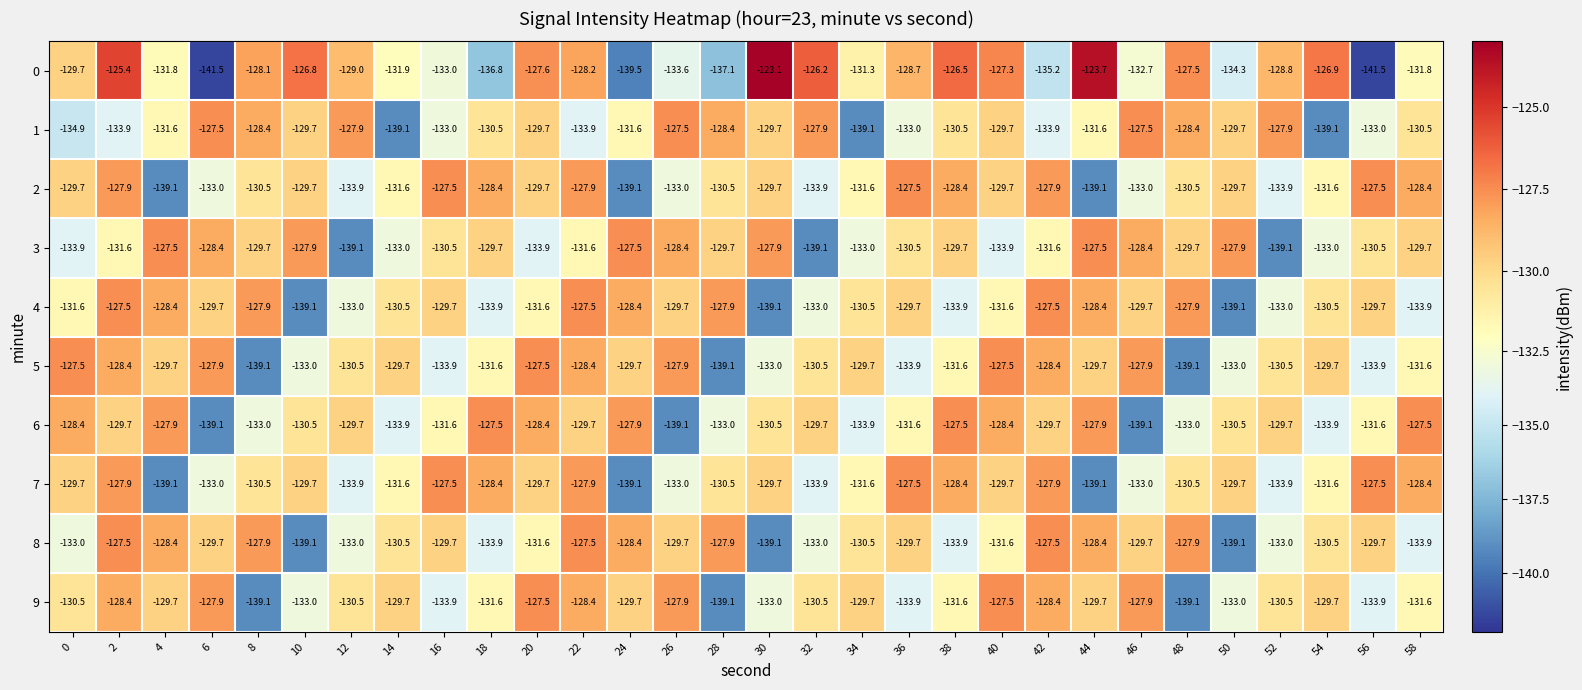

What is the sum of the 4 values at 32 and 48?

-260.9